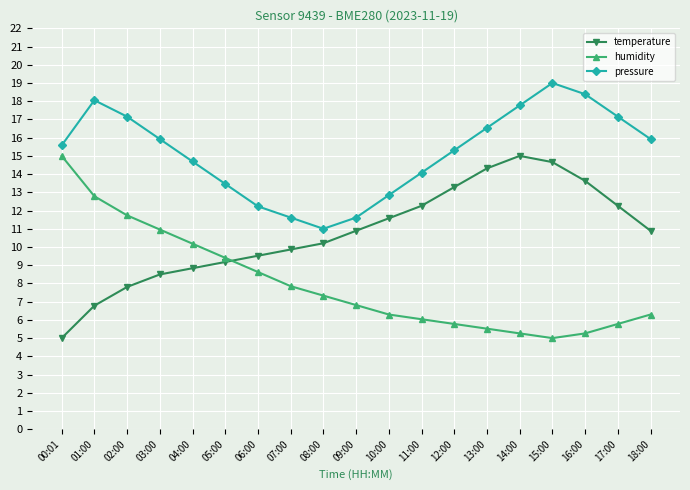

What is the spread (max minus min) of values at 10:00?

6.6